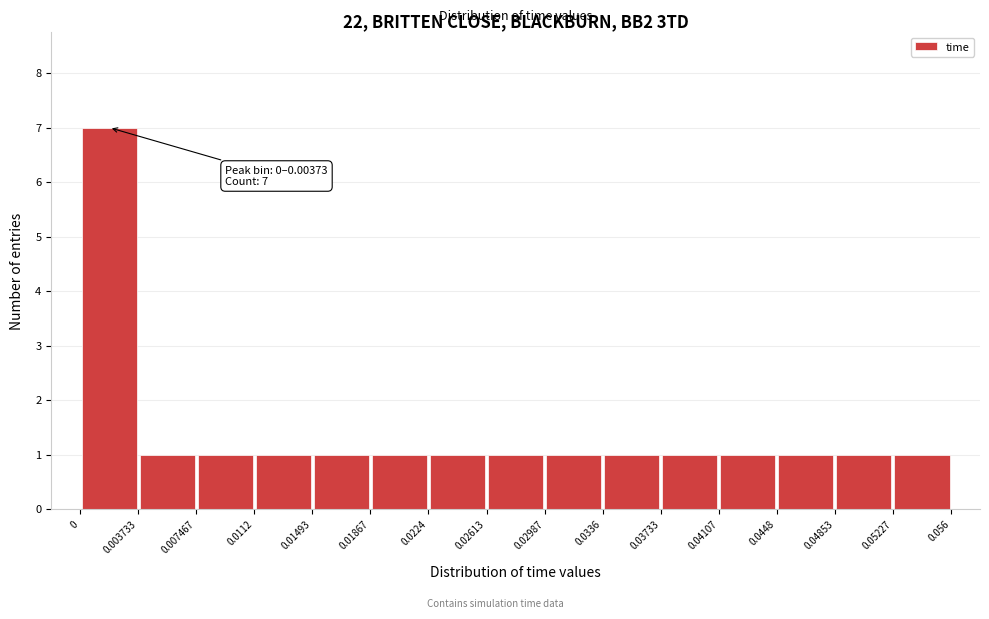

Over which range of the x-axis is the bar tallest?

0 to 0.003733